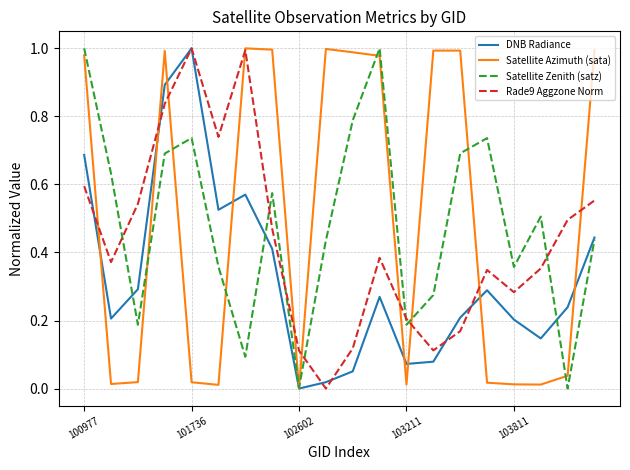

Rank the series by their maximum value, from highest to lowest.

DNB Radiance, Satellite Azimuth (sata), Satellite Zenith (satz), Rade9 Aggzone Norm